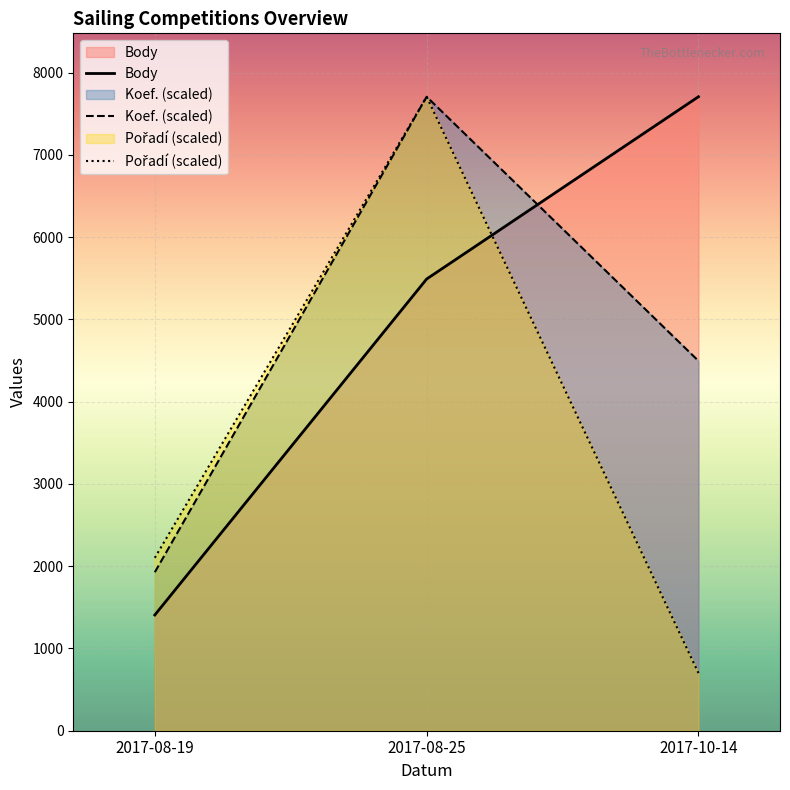

Which series changed the most between 2017-08-25 and 2017-10-14?

Pořadí